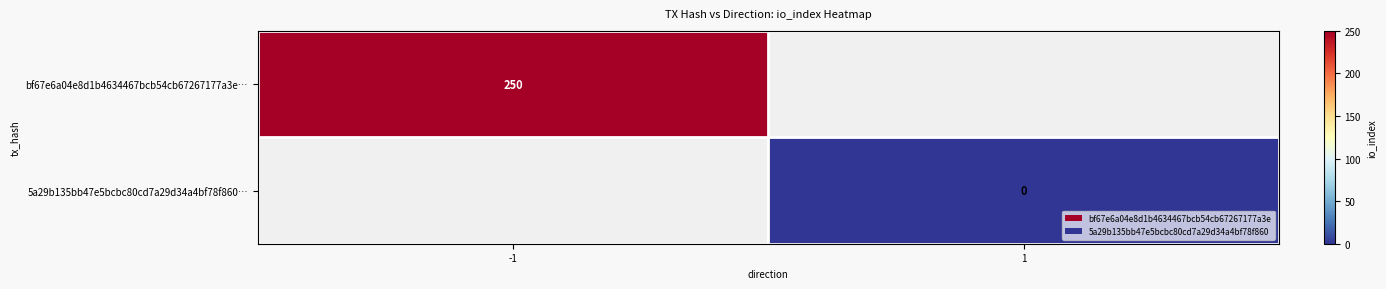

The bf67e6a04e8d1b4634467bcb54cb67267177a3e… series shows 102 at -1. True or false?

False